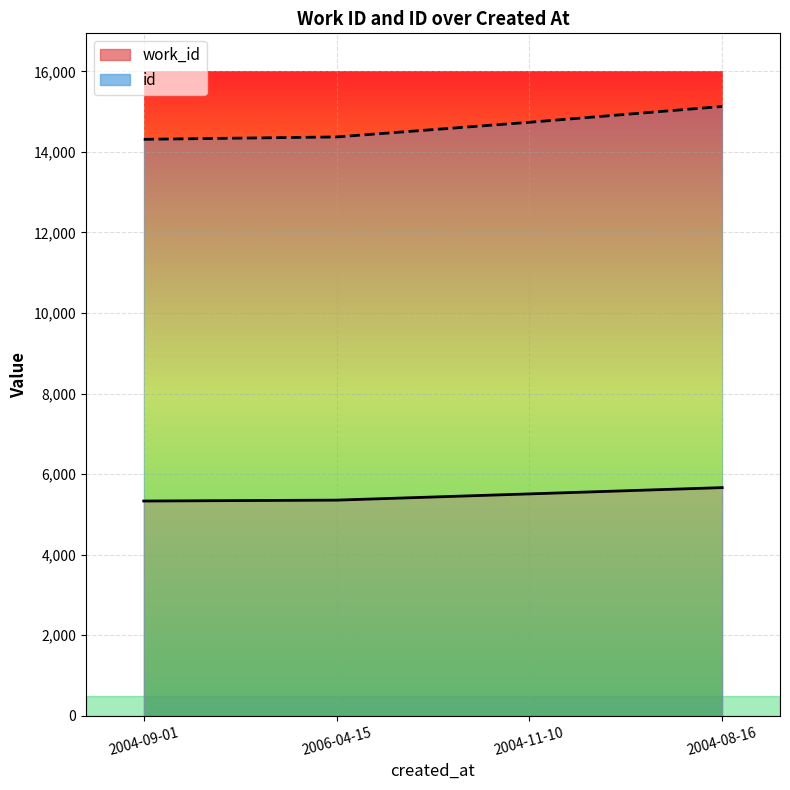

What is the label of the 3rd point from the left?

2004-11-10